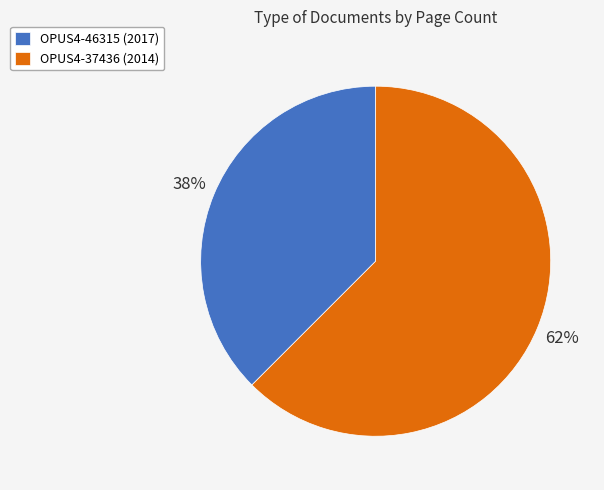

Which has a higher value, OPUS4-46315 (2017) or OPUS4-37436 (2014)?

OPUS4-37436 (2014)